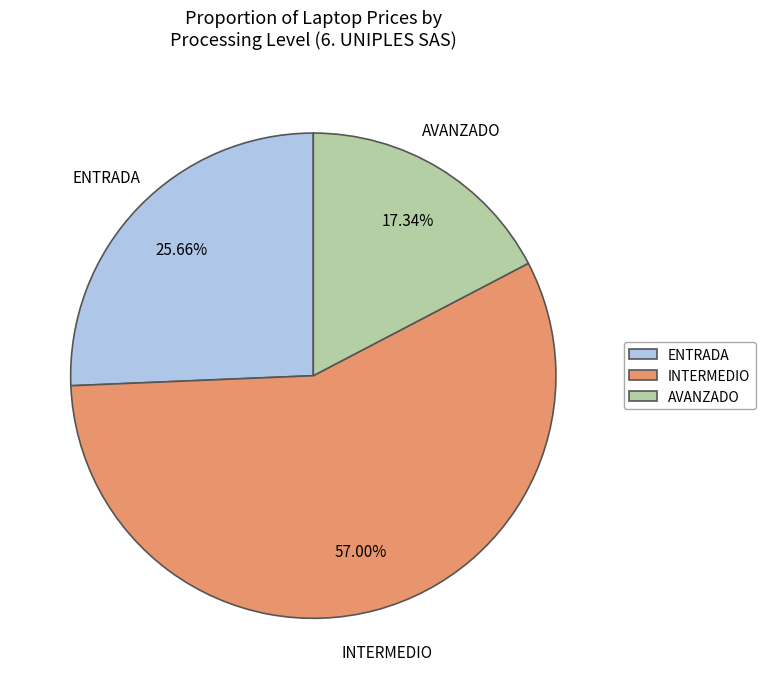

Between AVANZADO and ENTRADA, which is larger?

ENTRADA